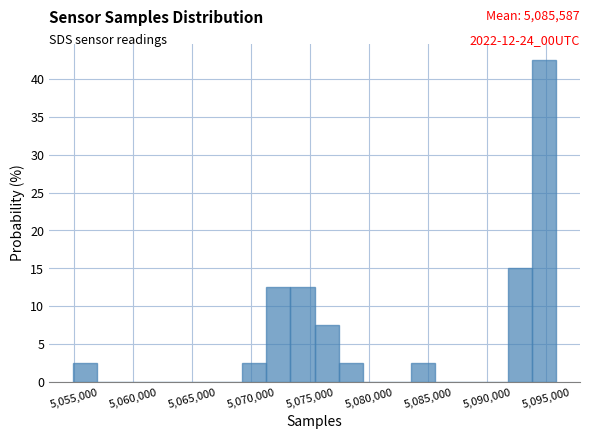

Which range on the x-axis has the tallest bar?

5094000 to 5096000